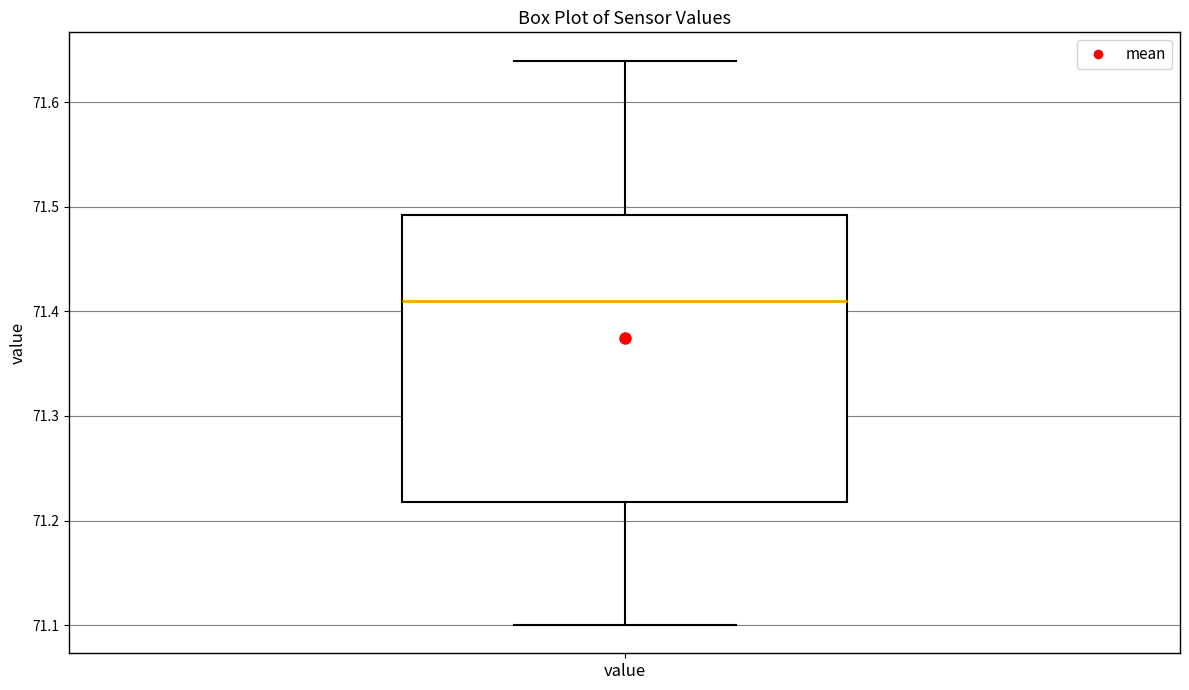

Read this box plot against the y-axis: the position of the median line, the range covered by the box, and the ends of both whiskers. The values are not printed on the chart, so give them approximately, as read against the axis.

median 71.41, box 71.22 to 71.49, whiskers 71.10 to 71.64